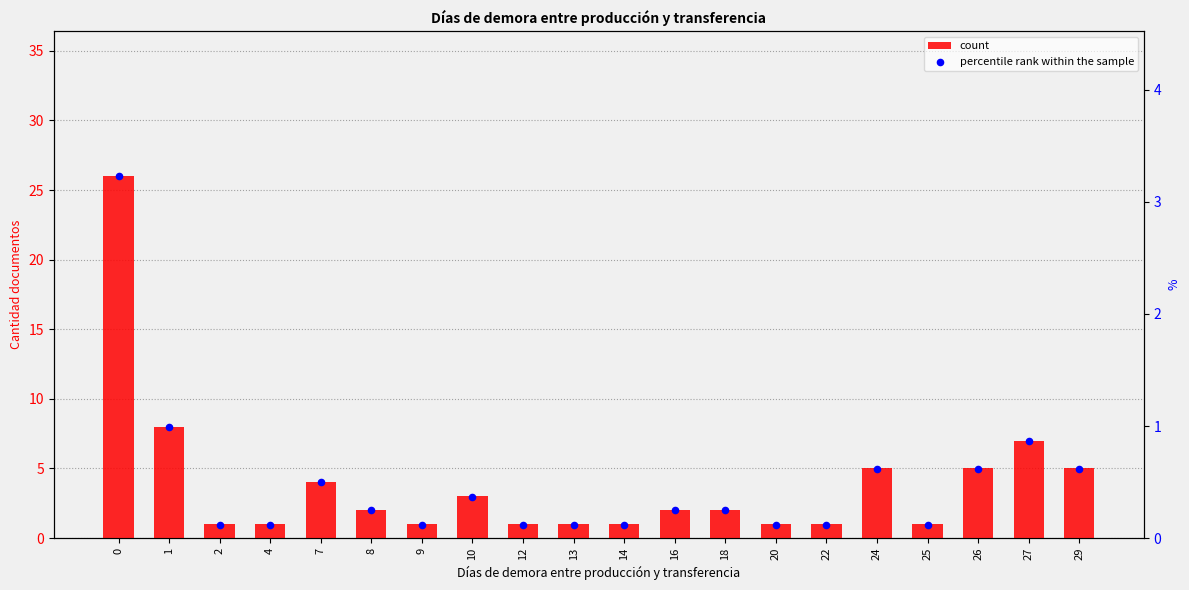

Which series contains the lowest Y value?

percentile rank within the sample